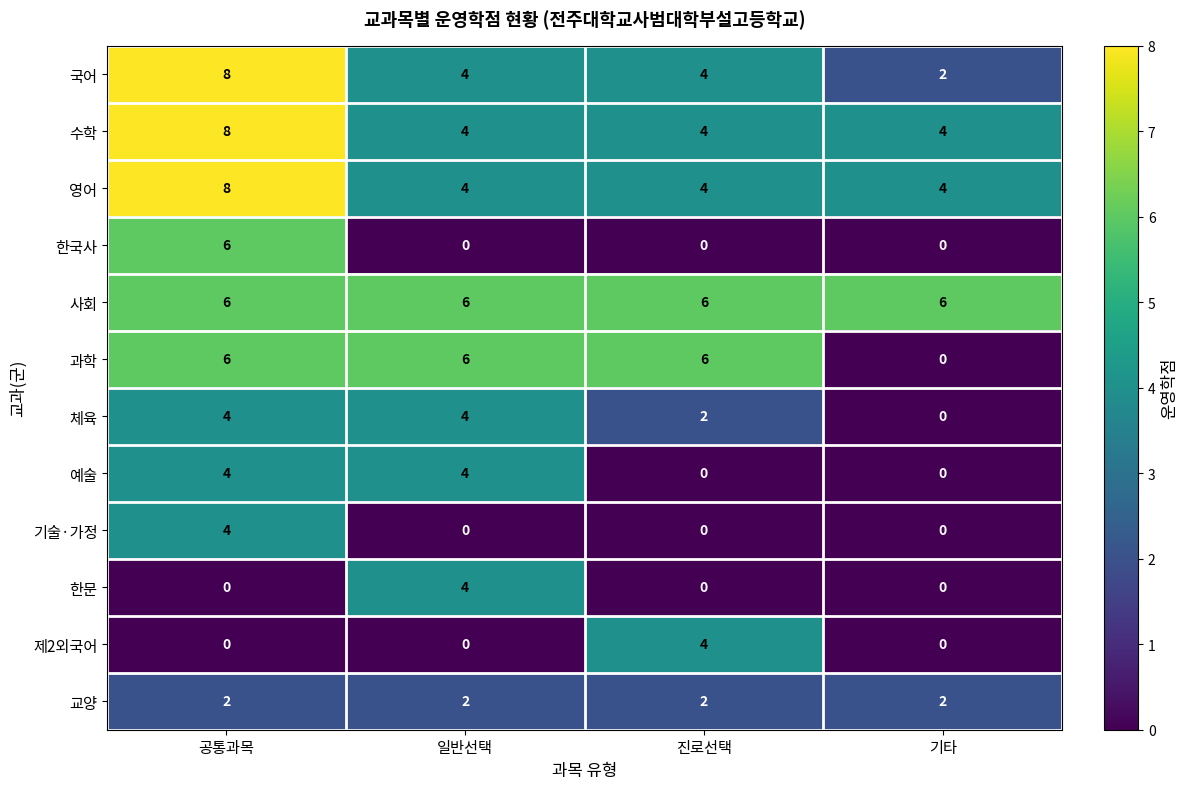

What is the maximum value shown in the chart?

8